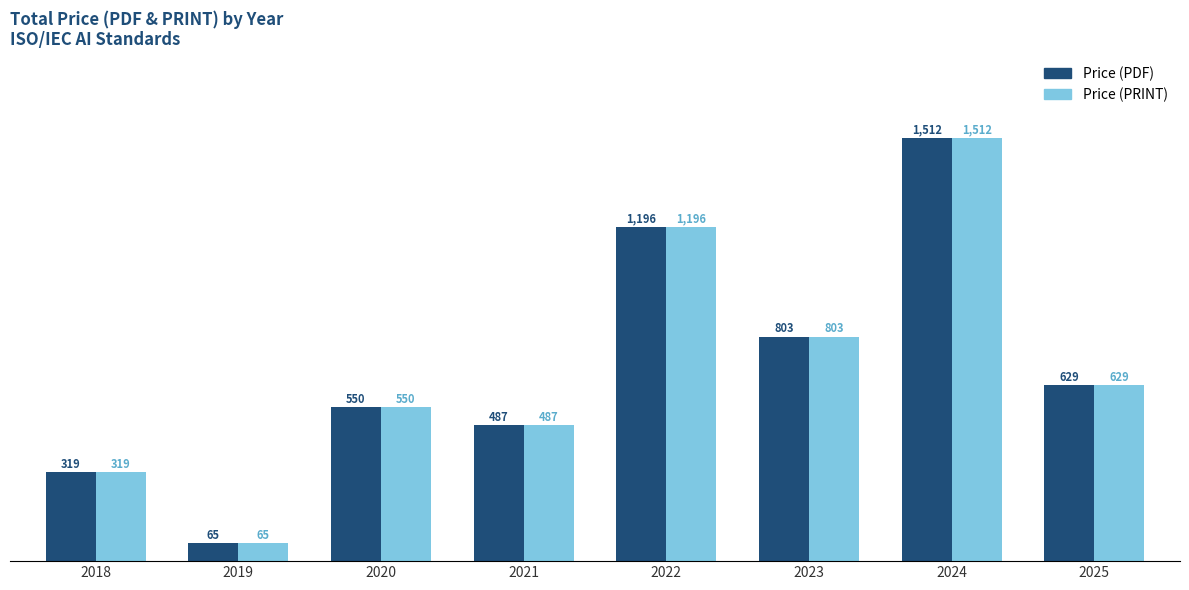

What is the minimum value for Price (PRINT)?

65